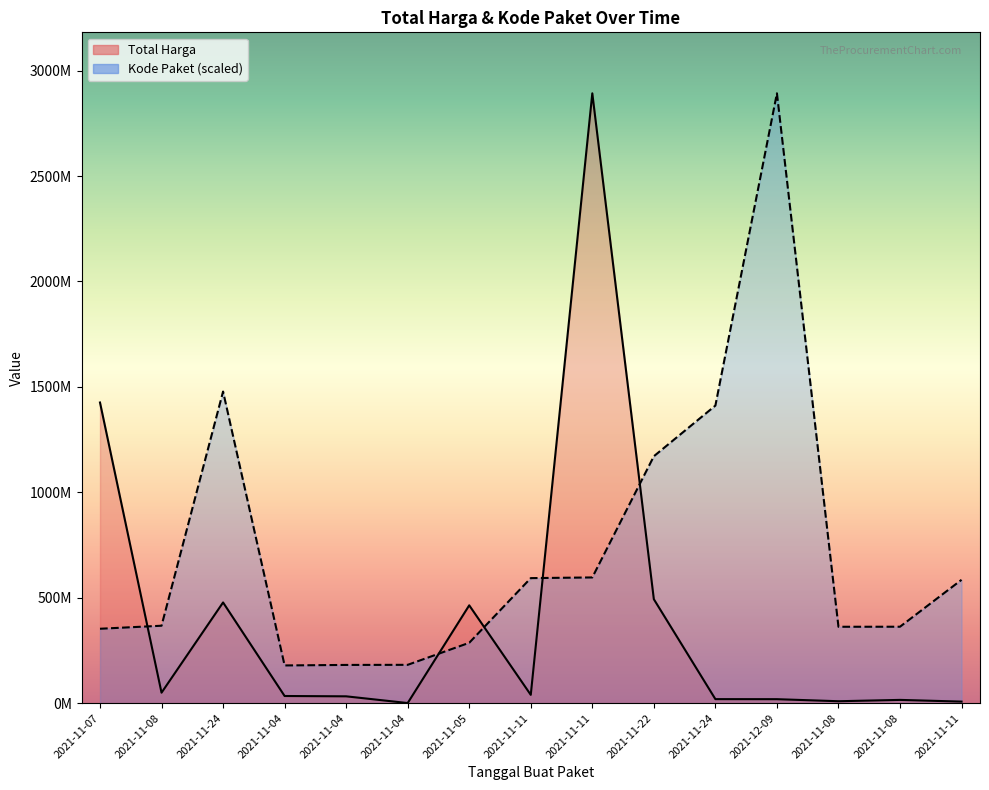

What is the sum of the Total Harga values at 2021-11-04 and 2021-11-08?

9757875.0